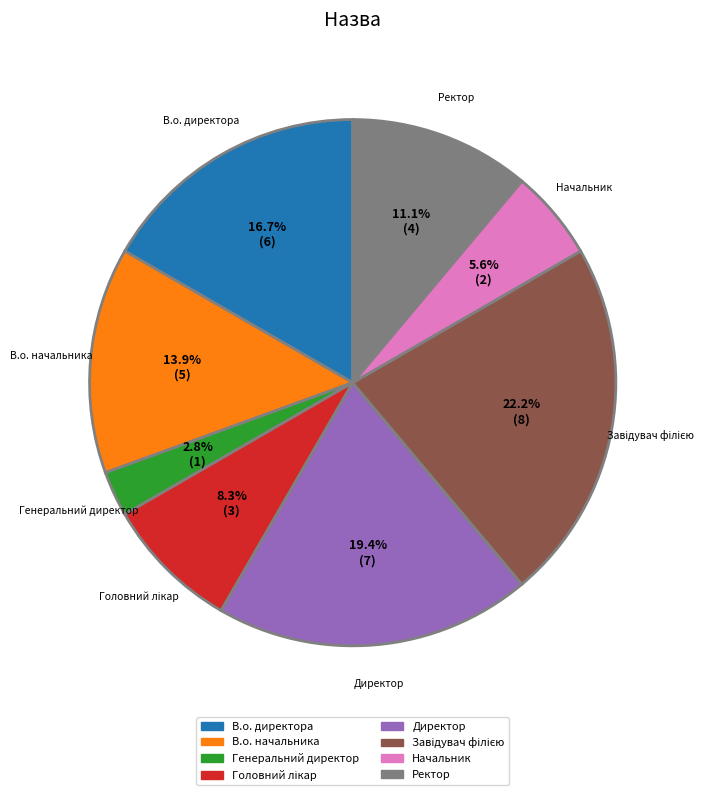

True or false: Начальник accounts for 11% of the total.

False